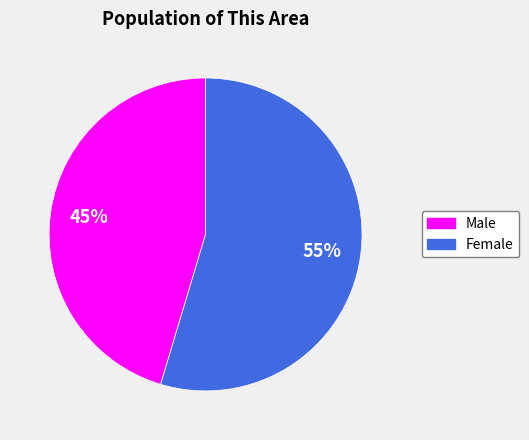

Combined, do Female and Male account for over 50%?

Yes